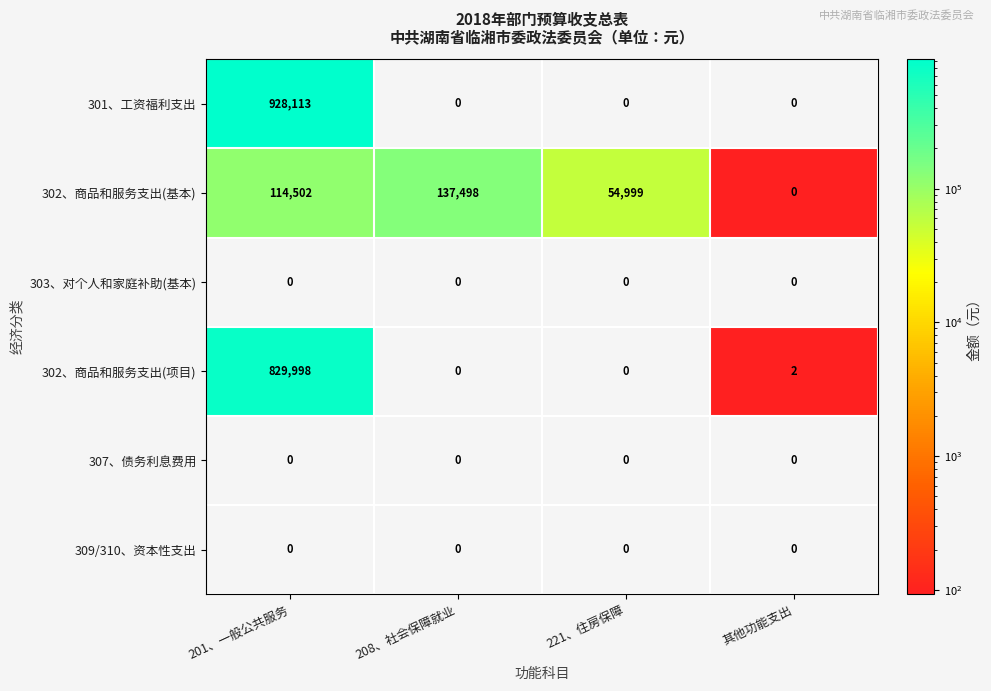

What is the total value across all series at 208、社会保障就业?

137498